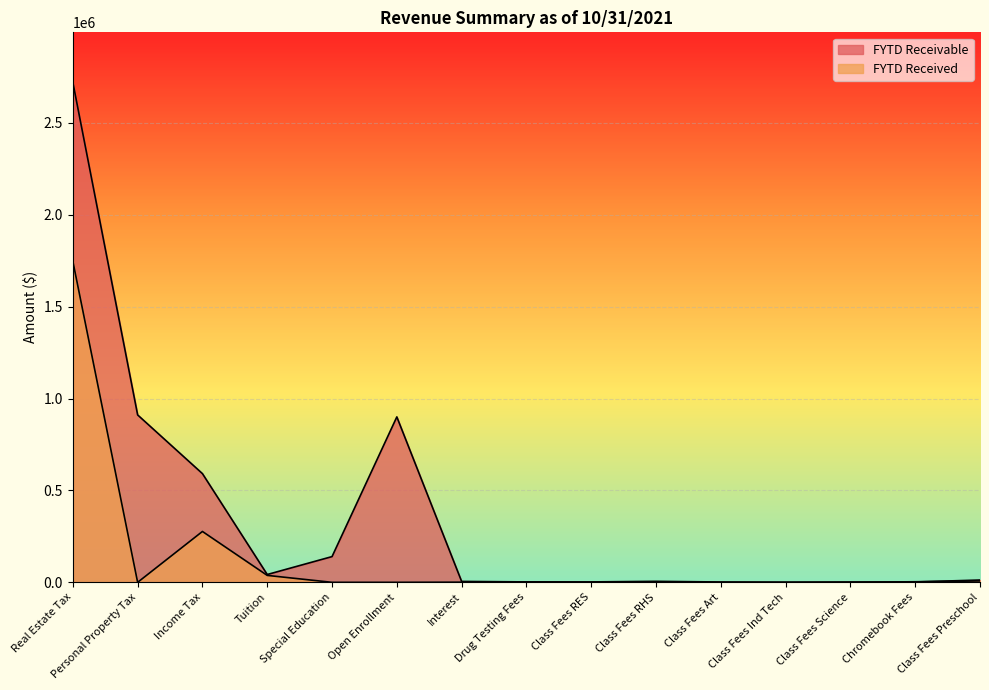

How many data points in FYTD Received are above 758?

8